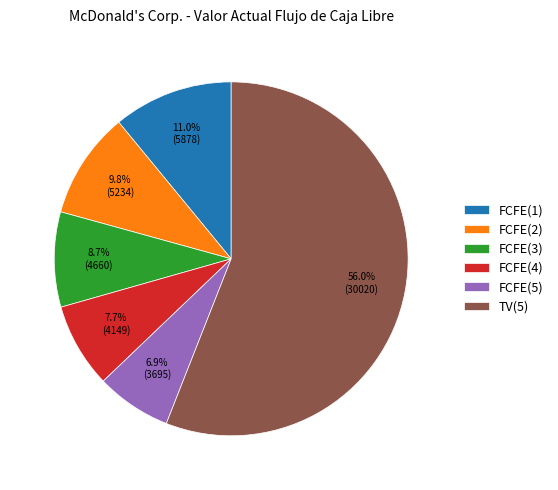

To the nearest percent, what is the combined percentage of TV(5) and FCFE(2)?

66%